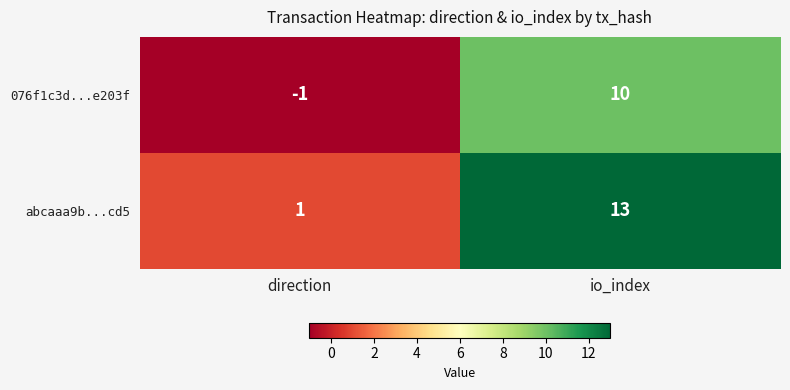

Rank the categories by 076f1c3d...e203f value from highest to lowest.

io_index, direction